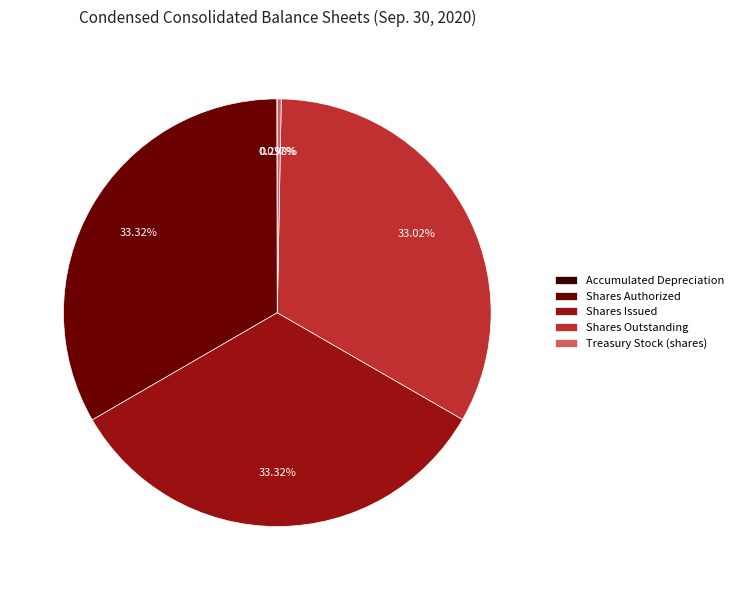

Is there any slice that represents more than half of the pie?

No